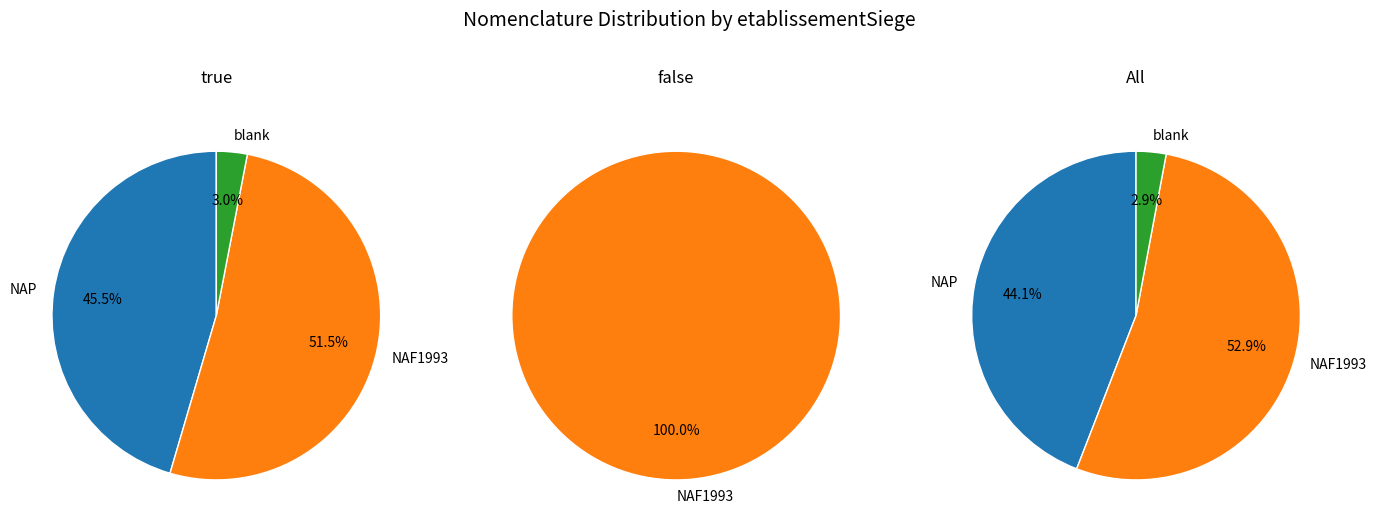

How many slices are in this pie chart?

3